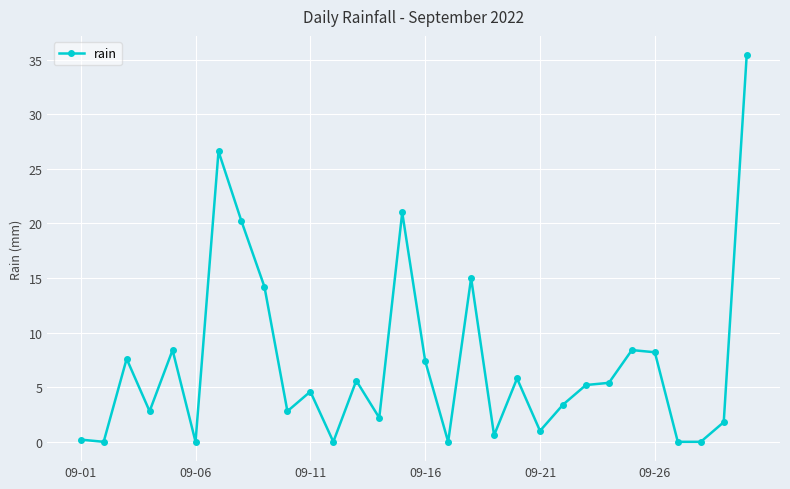

True or false: the data has more than 2 interior local peaks.

True